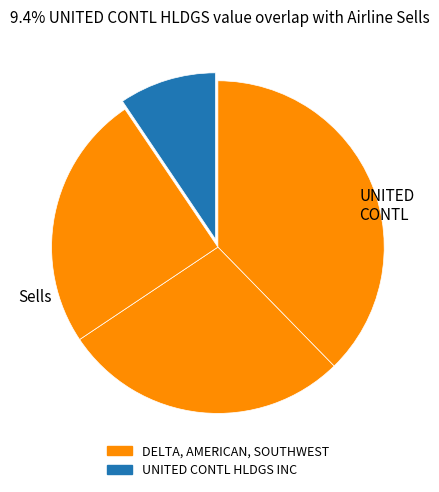

How many slices are in this pie chart?

4